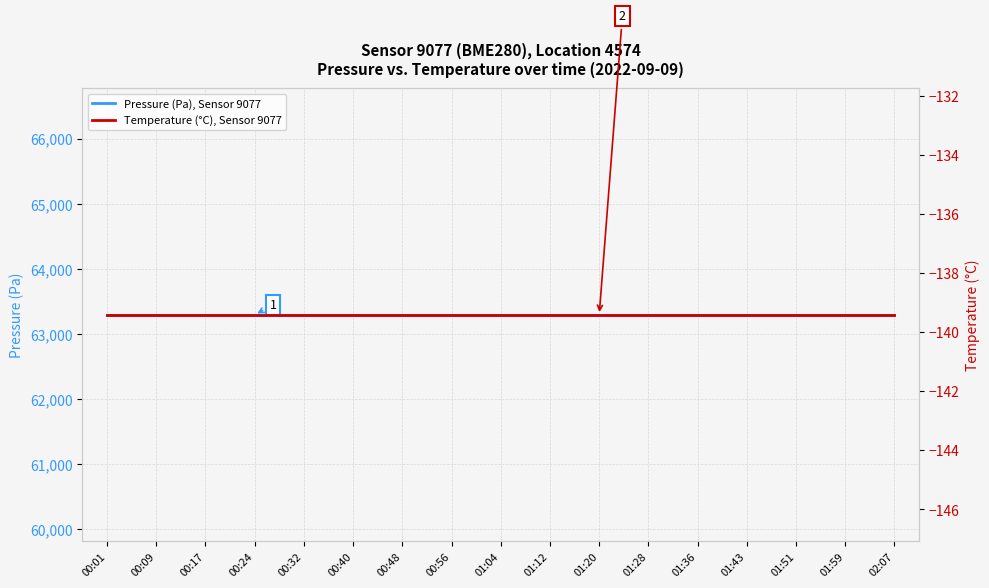

Read the Temperature (°C), Sensor 9077 value at 00:40.

-139.4